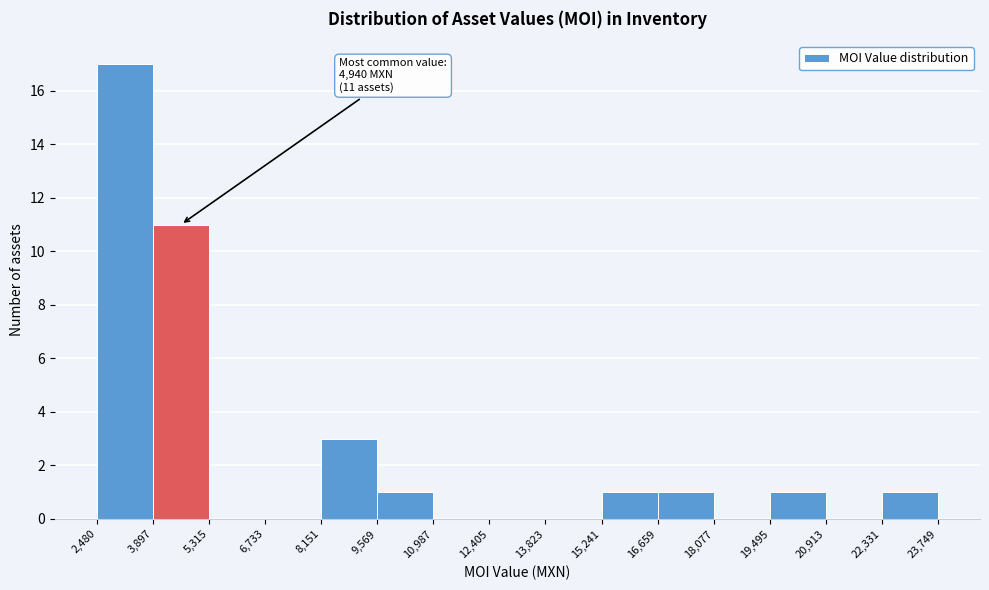

Which range on the x-axis has the tallest bar?

2,480 to 3,897